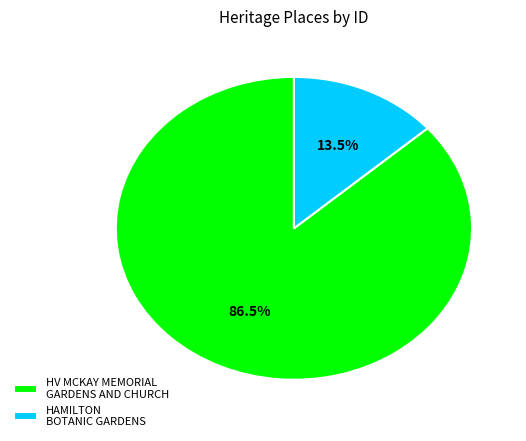

Does HAMILTON BOTANIC GARDENS represent more than half of the total?

No